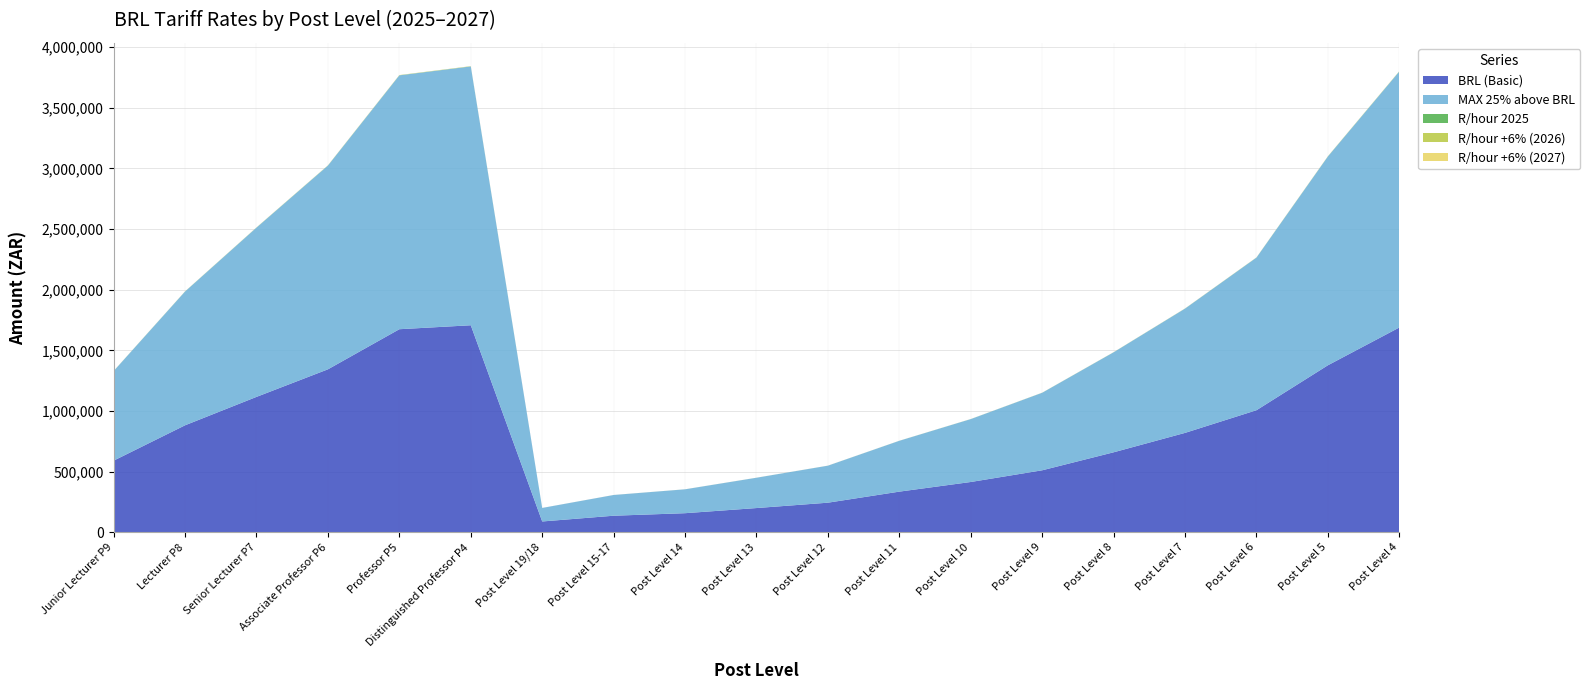

Reading left to right, extract all data points from this chart.

BRL (Basic): Junior Lecturer P9=590557.0	Lecturer P8=882015.0	Senior Lecturer P7=1116049.0	Associate Professor P6=1343280.0	Professor P5=1673796.0	Distinguished Professor P4=1706384.0	Post Level 19/18=89244.0	Post Level 15-17=136662.0	Post Level 14=157470.0	Post Level 13=199872.0	Post Level 12=244056.0	Post Level 11=335218.0	Post Level 10=414684.0	Post Level 9=511140.0	Post Level 8=659394.0	Post Level 7=819458.0	Post Level 6=1006260.0	Post Level 5=1376724.0	Post Level 4=1688112.0
MAX 25% above BRL: Junior Lecturer P9=738196.2	Lecturer P8=1102518.8	Senior Lecturer P7=1395061.2	Associate Professor P6=1679100.0	Professor P5=2092245.0	Distinguished Professor P4=2132980.0	Post Level 19/18=111555.0	Post Level 15-17=170827.5	Post Level 14=196837.5	Post Level 13=249840.0	Post Level 12=305070.0	Post Level 11=419022.5	Post Level 10=518355.0	Post Level 9=638925.0	Post Level 8=824242.5	Post Level 7=1024322.5	Post Level 6=1257825.0	Post Level 5=1720905.0	Post Level 4=2110140.0
R/hour 2025: Junior Lecturer P9=302.9	Lecturer P8=452.3	Senior Lecturer P7=572.3	Associate Professor P6=688.9	Professor P5=858.4	Distinguished Professor P4=875.1	Post Level 19/18=45.8	Post Level 15-17=70.1	Post Level 14=80.8	Post Level 13=102.5	Post Level 12=125.2	Post Level 11=171.9	Post Level 10=212.7	Post Level 9=262.1	Post Level 8=338.1	Post Level 7=420.2	Post Level 6=516.0	Post Level 5=706.0	Post Level 4=865.7
R/hour +6% (2026): Junior Lecturer P9=321.0	Lecturer P8=479.4	Senior Lecturer P7=606.7	Associate Professor P6=730.2	Professor P5=909.9	Distinguished Professor P4=927.6	Post Level 19/18=48.5	Post Level 15-17=74.3	Post Level 14=85.6	Post Level 13=108.7	Post Level 12=132.7	Post Level 11=182.2	Post Level 10=225.4	Post Level 9=277.9	Post Level 8=358.4	Post Level 7=445.4	Post Level 6=547.0	Post Level 5=748.4	Post Level 4=917.6
R/hour +6% (2027): Junior Lecturer P9=340.3	Lecturer P8=508.2	Senior Lecturer P7=643.1	Associate Professor P6=774.0	Professor P5=964.5	Distinguished Professor P4=983.2	Post Level 19/18=51.4	Post Level 15-17=78.8	Post Level 14=90.7	Post Level 13=115.2	Post Level 12=140.6	Post Level 11=193.2	Post Level 10=238.9	Post Level 9=294.5	Post Level 8=379.9	Post Level 7=472.2	Post Level 6=579.8	Post Level 5=793.3	Post Level 4=972.7